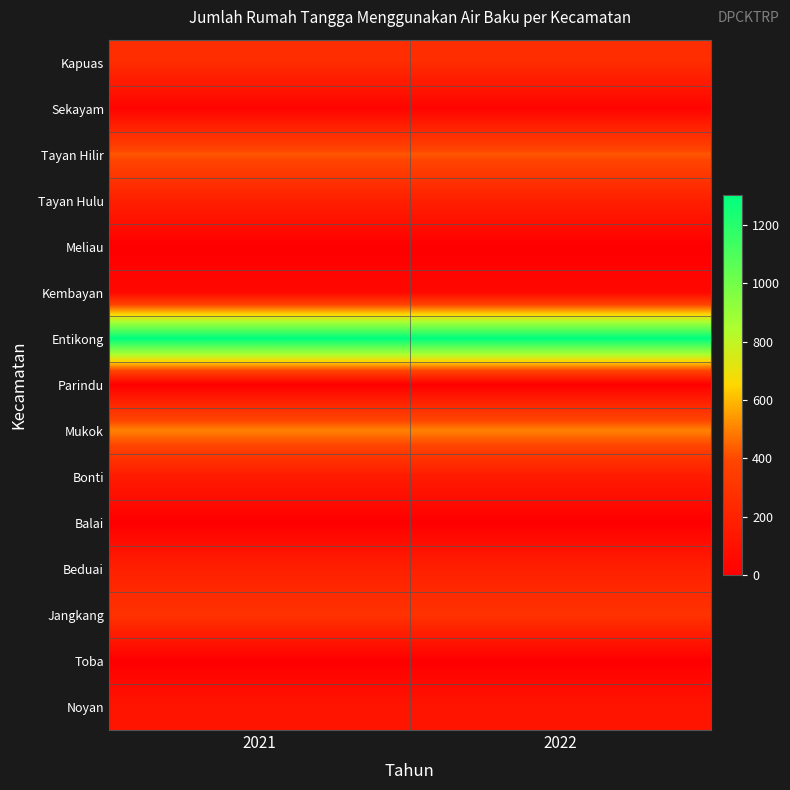

Reading left to right, what are all the values shown in this chart?

Kapuas: 2021=256	2022=256
Sekayam: 2021=25	2022=25
Tayan Hilir: 2021=424	2022=424
Tayan Hulu: 2021=184	2022=184
Meliau: 2021=0	2022=0
Kembayan: 2021=48	2022=48
Entikong: 2021=1304	2022=1304
Parindu: 2021=0	2022=0
Mukok: 2021=502	2022=502
Bonti: 2021=155	2022=155
Balai: 2021=0	2022=0
Beduai: 2021=183	2022=183
Jangkang: 2021=288	2022=288
Toba: 2021=0	2022=0
Noyan: 2021=121	2022=121